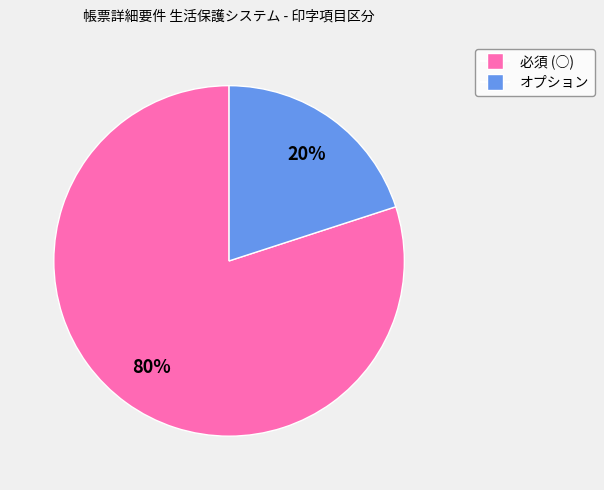

Is the sum of オプション and 必須 (○) greater than half?

Yes